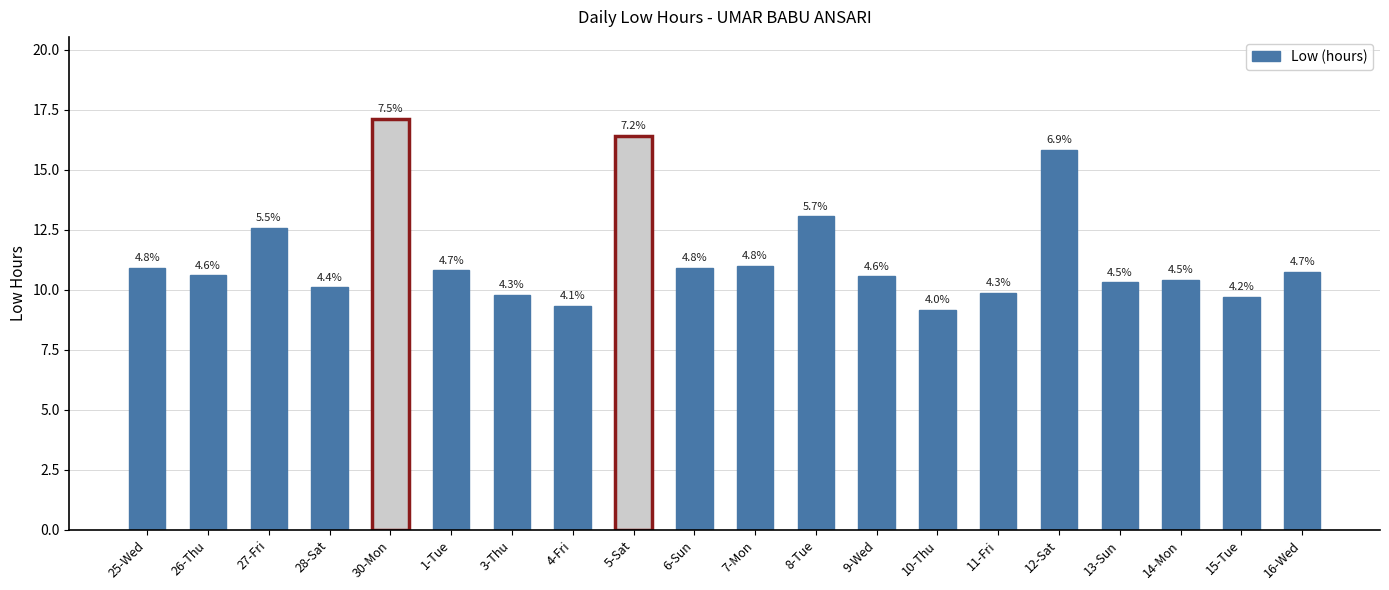

Does the chart contain any negative values?

No